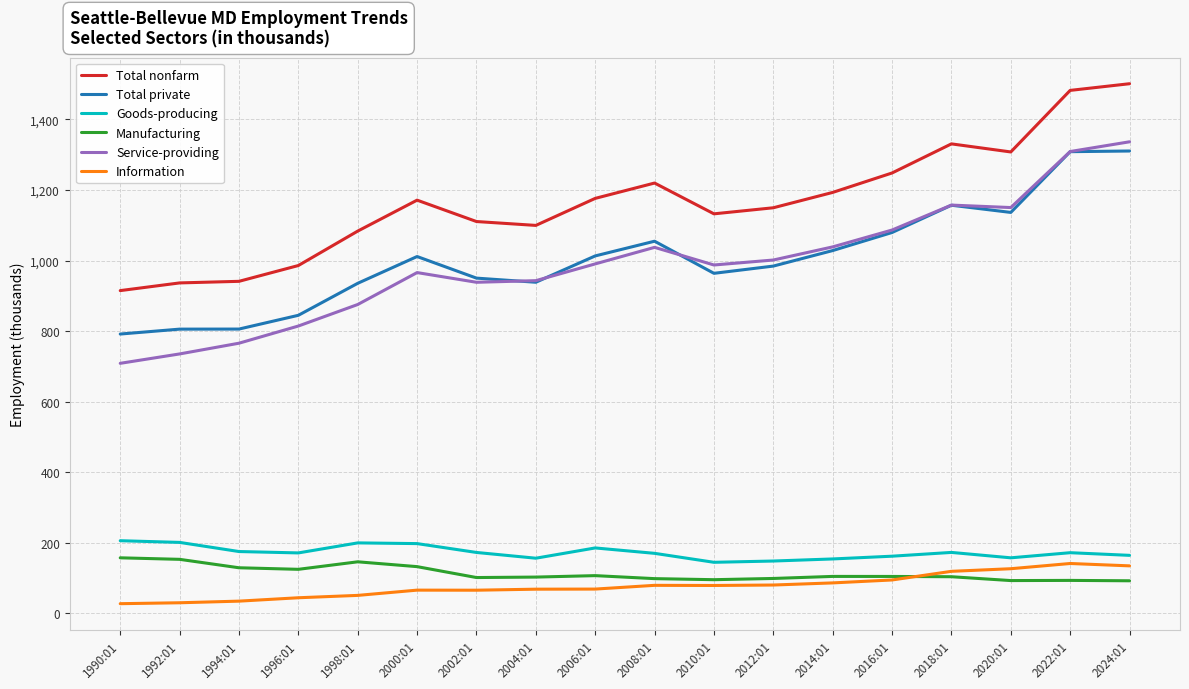

At how many categories does at least one series exceed 1050?

14